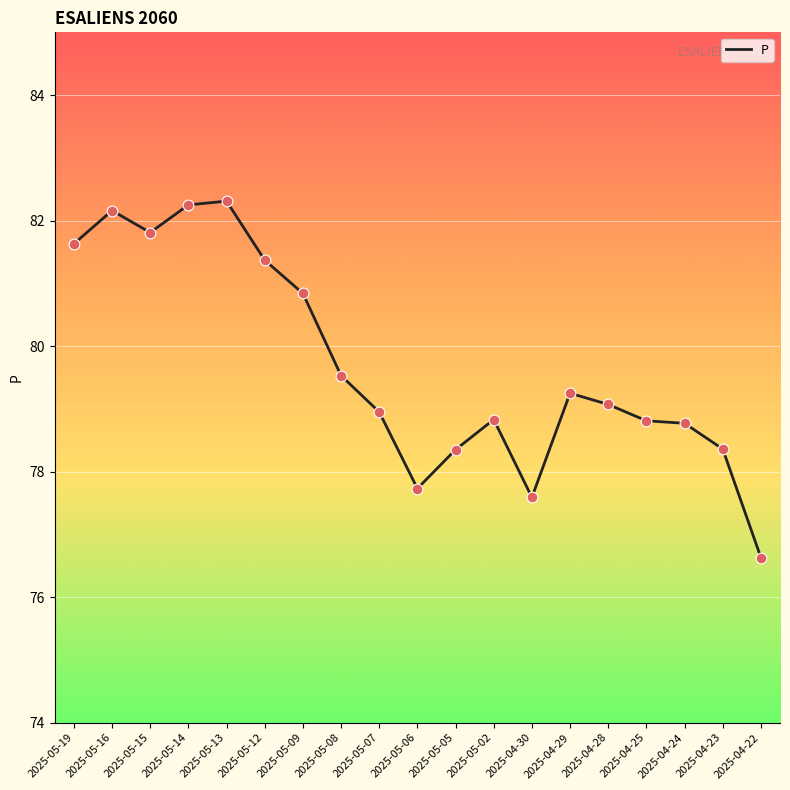

What is the change in value from 2025-05-09 to 2025-05-05?

-2.5